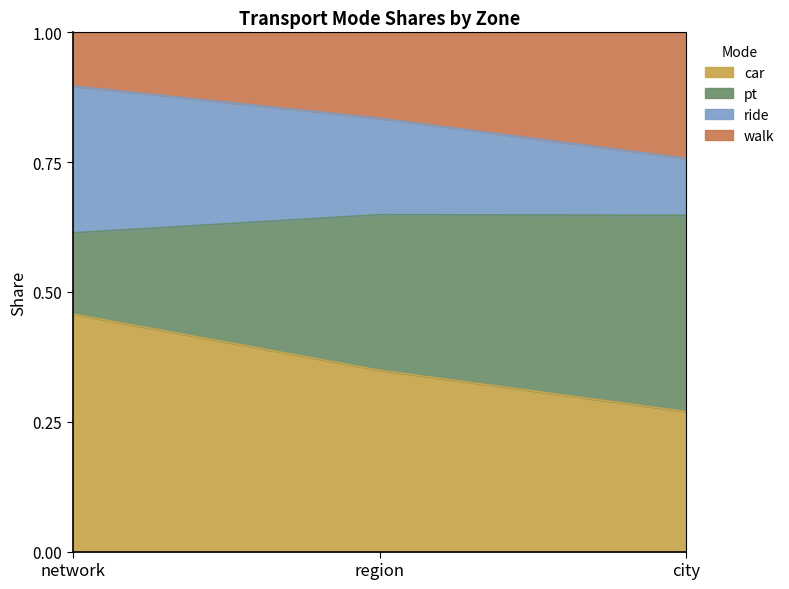

How many walk values are between 0 and 1?

3